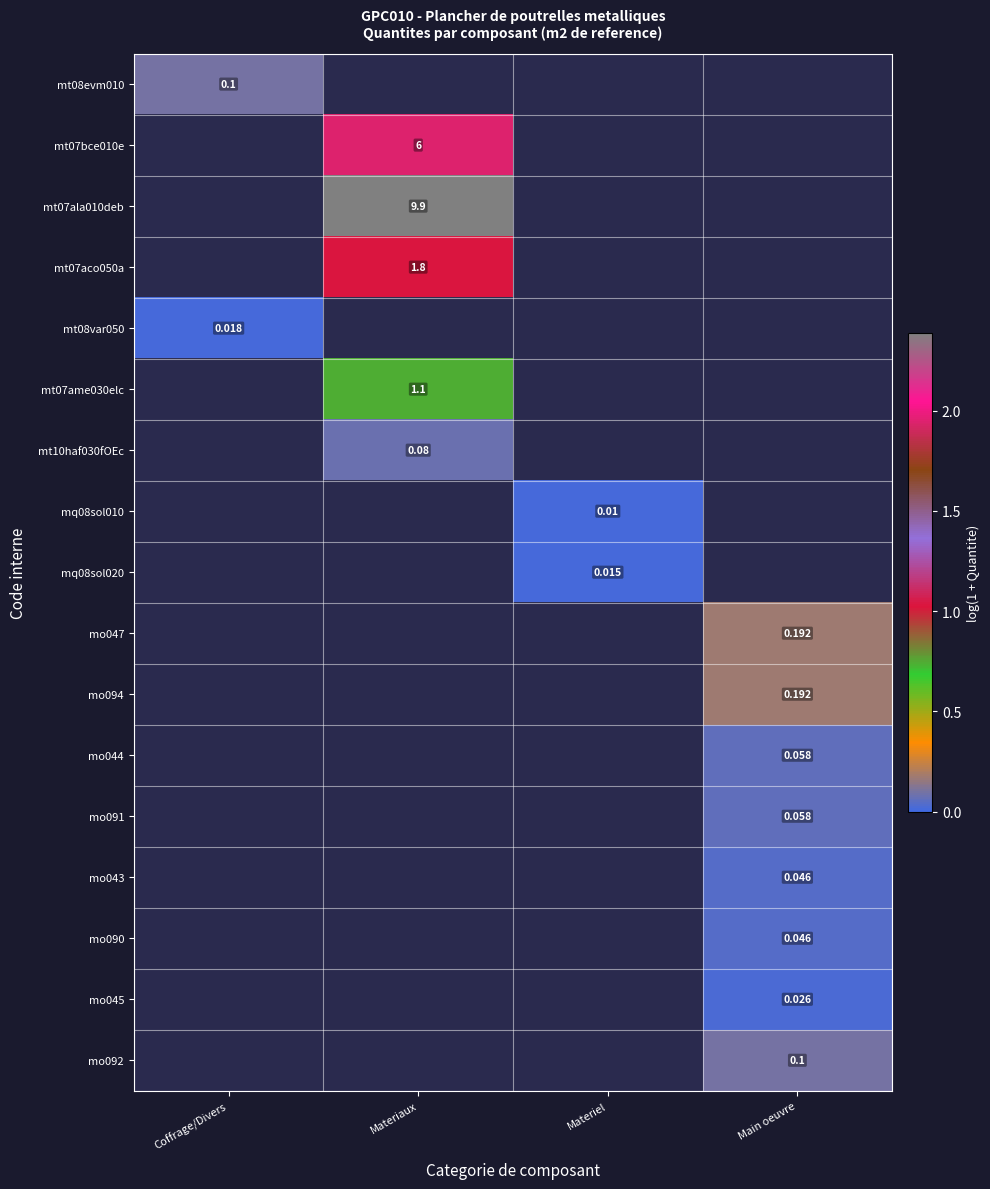

Which category has the lowest value in the mo091 series?

Coffrage/Divers